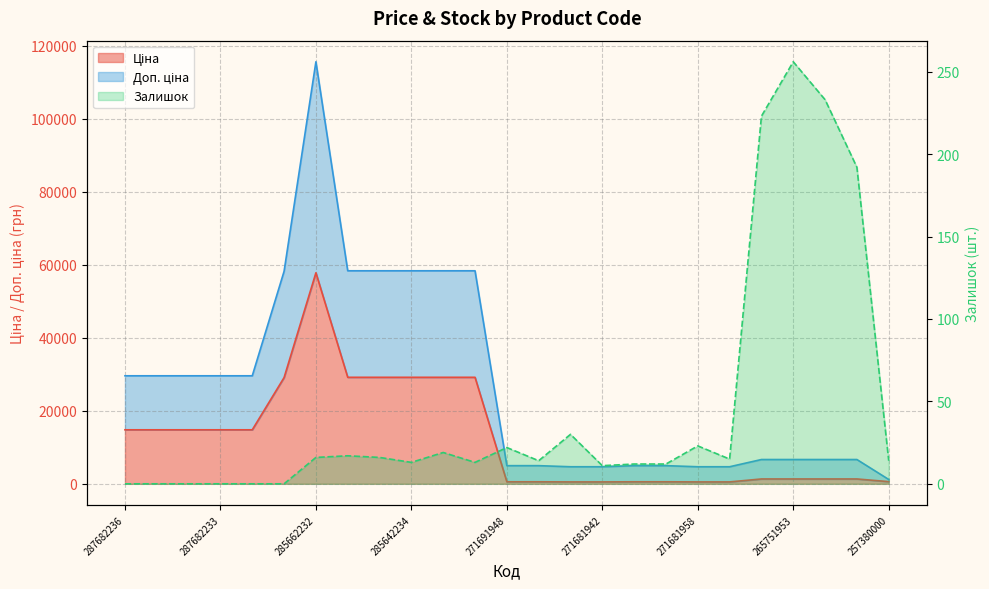

What is the difference between the second highest and second lowest values in the Ціна series?

28668.9